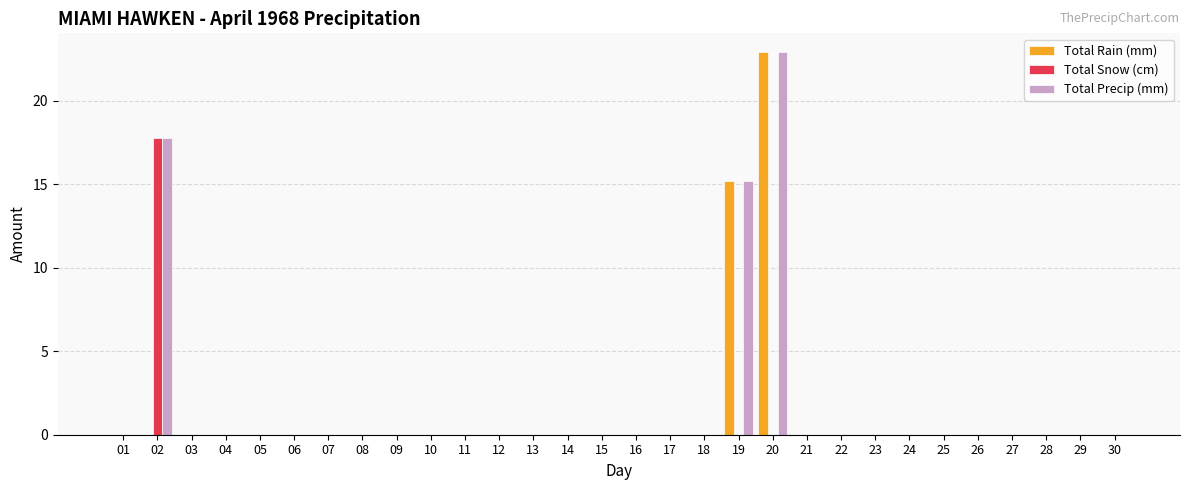

At which category is the sum across all series the highest?

20